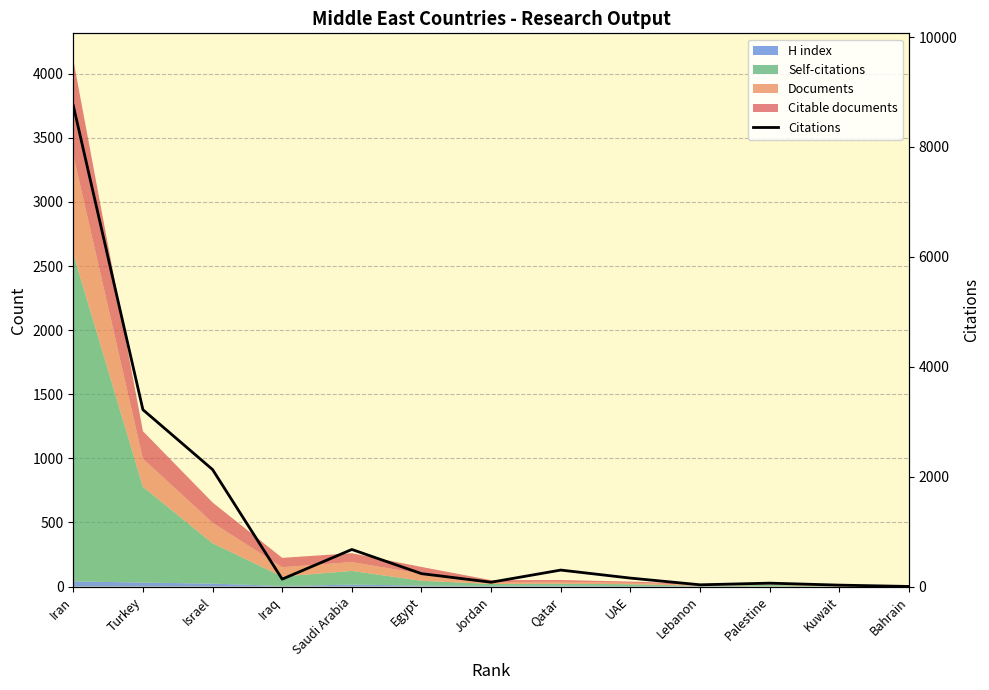

The value at Lebanon is 56. True or false?

False